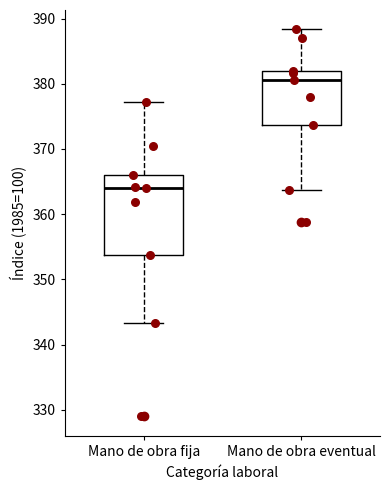

Which box has the lowest median line?

Mano de obra fija